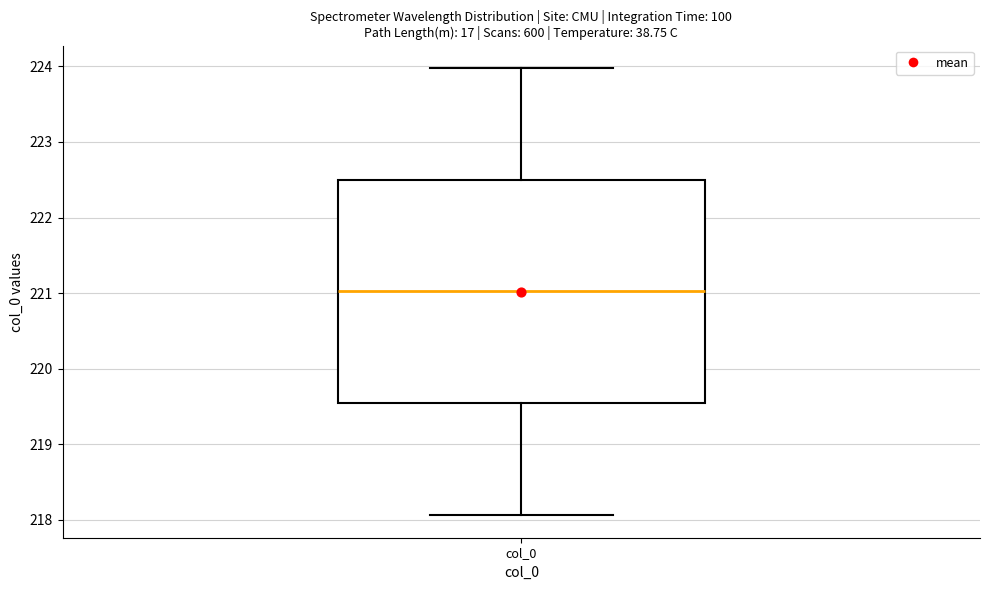

Transcribe this box plot: give where the median line is, the range the box spans, and where the two whiskers end, as read against the y-axis. The values are not printed on the chart, so give them approximately, as read against the axis.

median 221.0, box 219.5 to 222.5, whiskers 218.1 to 224.0